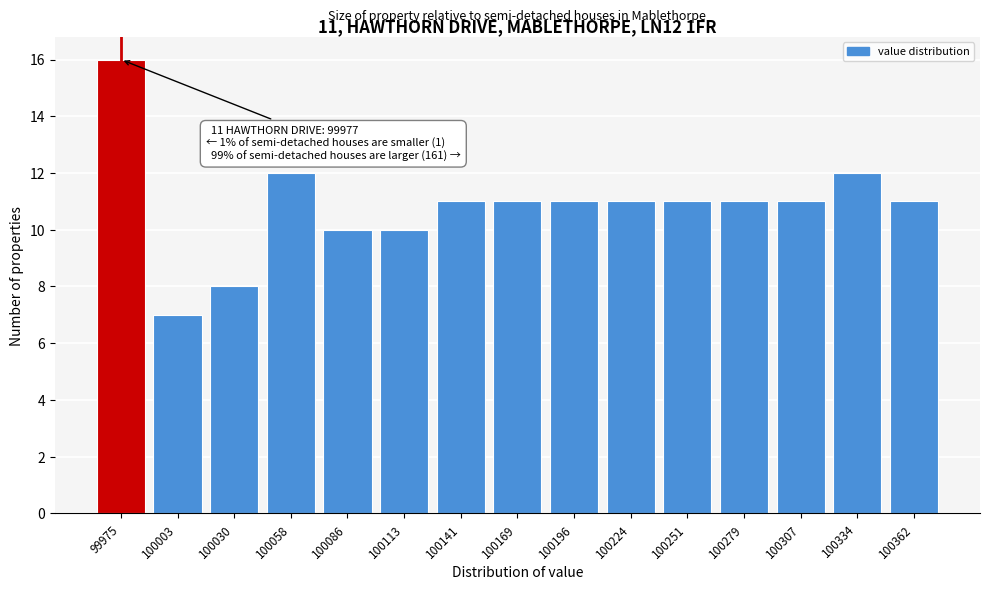

Reading left to right, list all the values displayed in this chart.

99975=16	100003=7	100030=8	100058=12	100086=10	100113=10	100141=11	100169=11	100196=11	100224=11	100251=11	100279=11	100307=11	100334=12	100362=11